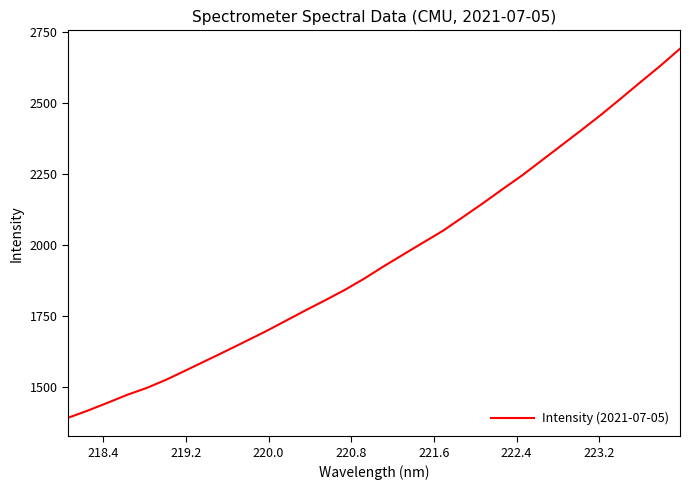

What is the greatest value displayed?

2689.3